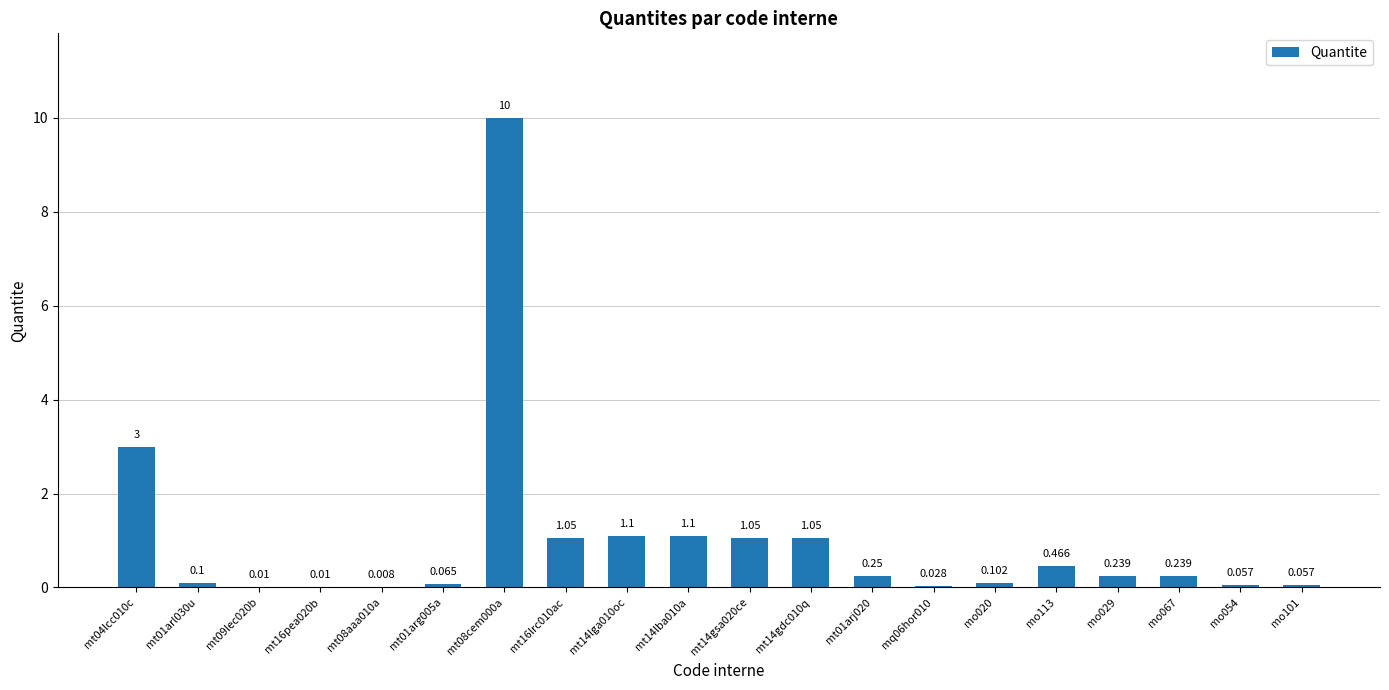

Count the number of categories in the chart.

20